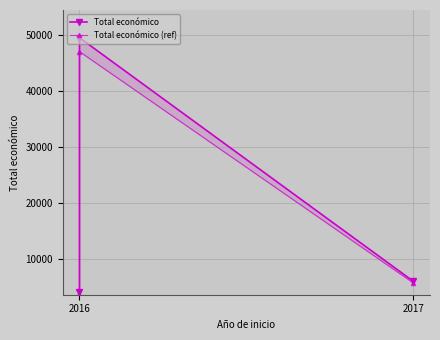

The value of Total económico (ref) at 2017 is 5700.0. True or false?

True